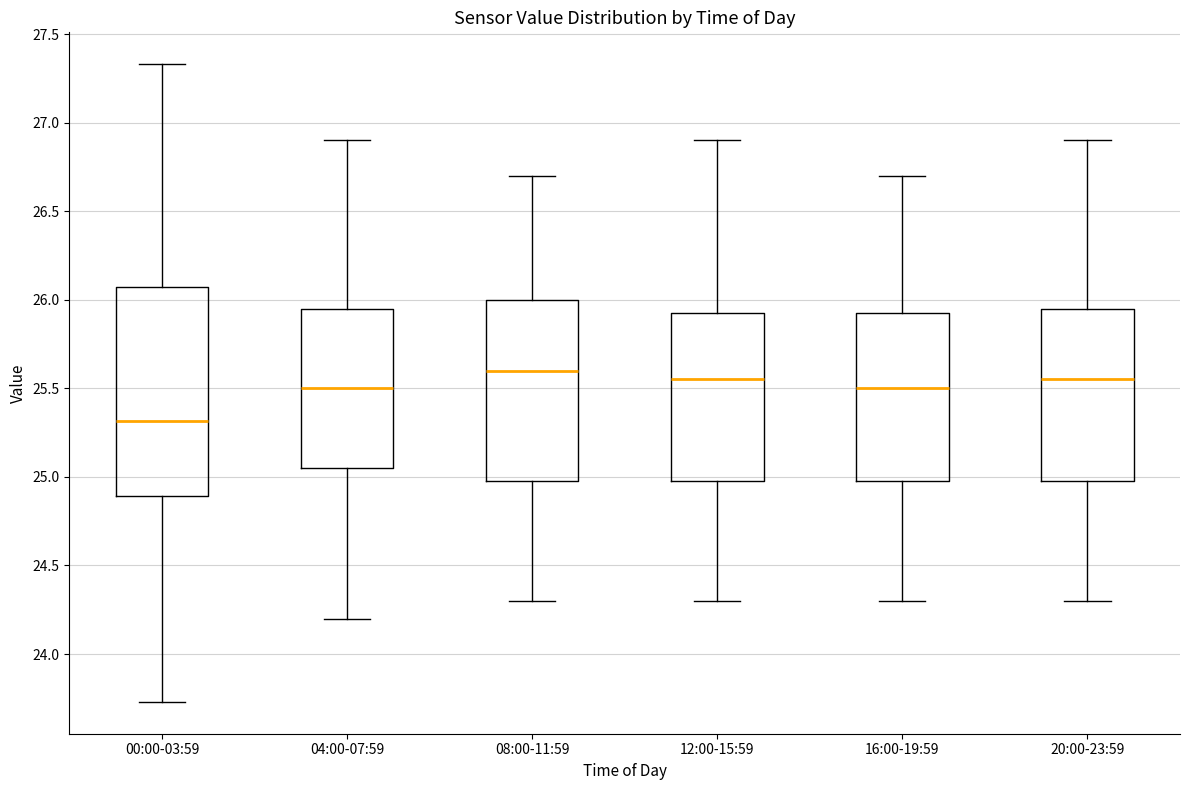

Which box's median line is the lowest?

00:00-03:59